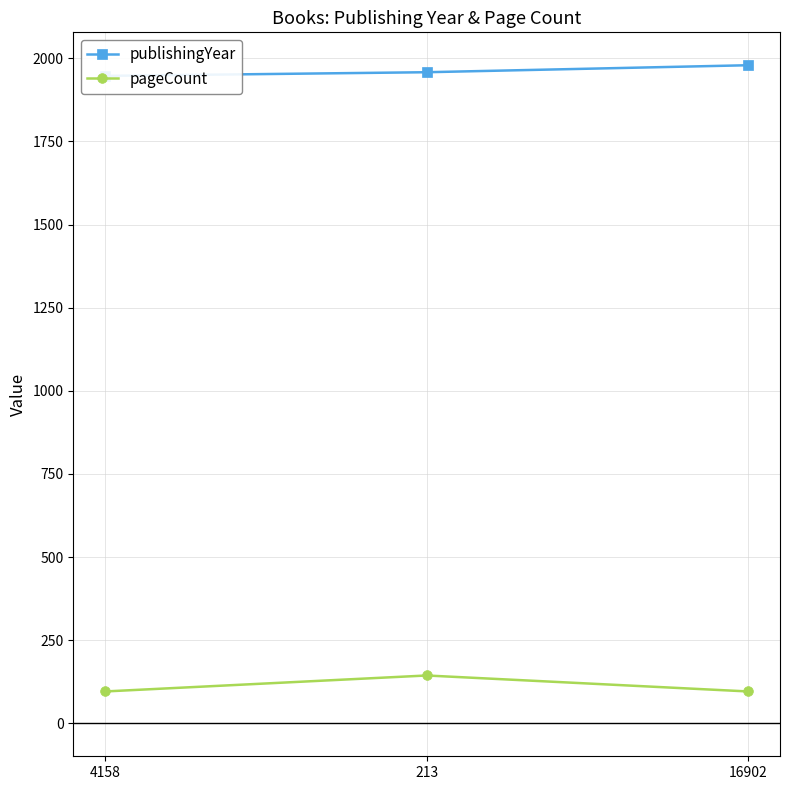

What are all the series names shown in the legend?

publishingYear, pageCount